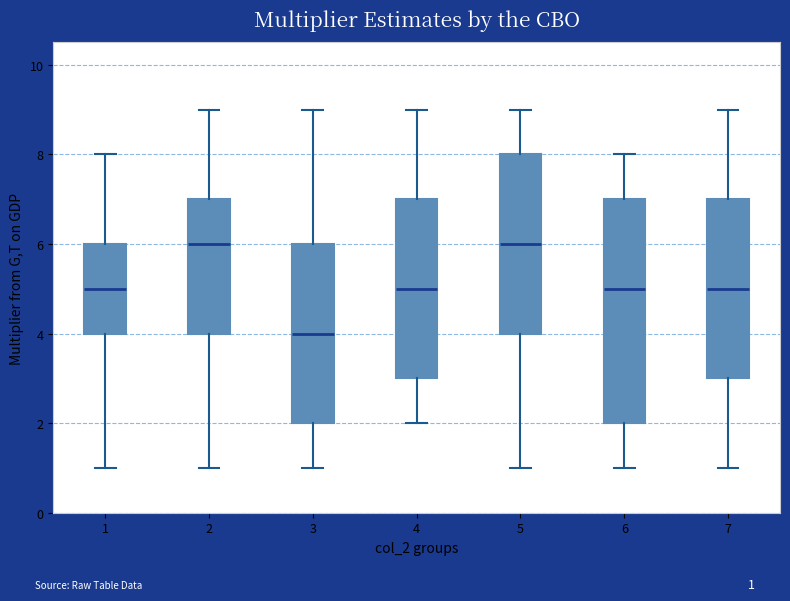

Reading left to right, read every box against the y-axis: the position of its median line, the range the box covers, and the ends of its whiskers. The values are not printed on the chart, so give them approximately, as read against the axis.

1: median 5, box 4 to 6, whiskers 1 to 8
2: median 6, box 4 to 7, whiskers 1 to 9
3: median 4, box 2 to 6, whiskers 1 to 9
4: median 5, box 3 to 7, whiskers 2 to 9
5: median 6, box 4 to 8, whiskers 1 to 9
6: median 5, box 2 to 7, whiskers 1 to 8
7: median 5, box 3 to 7, whiskers 1 to 9